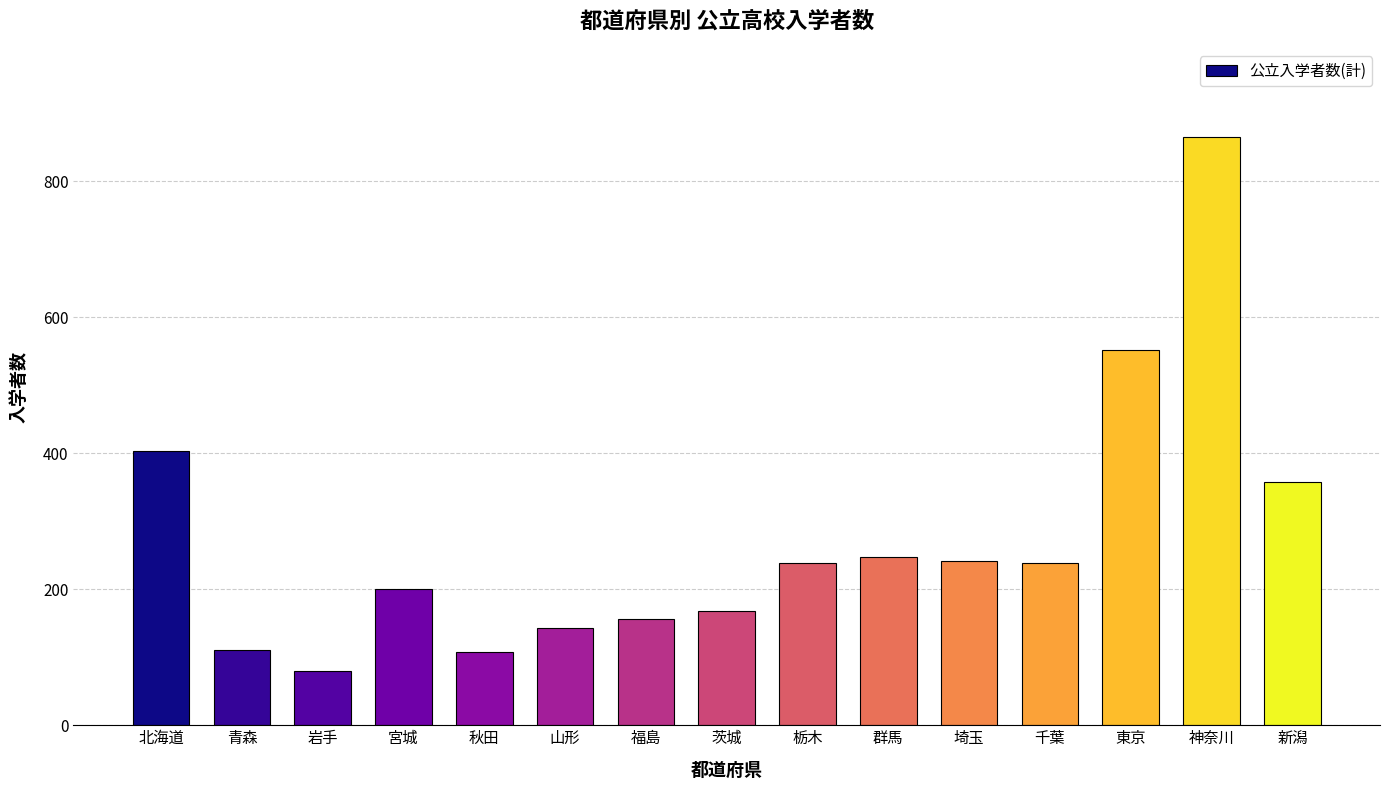

Which label corresponds to the smallest value in the chart?

岩手